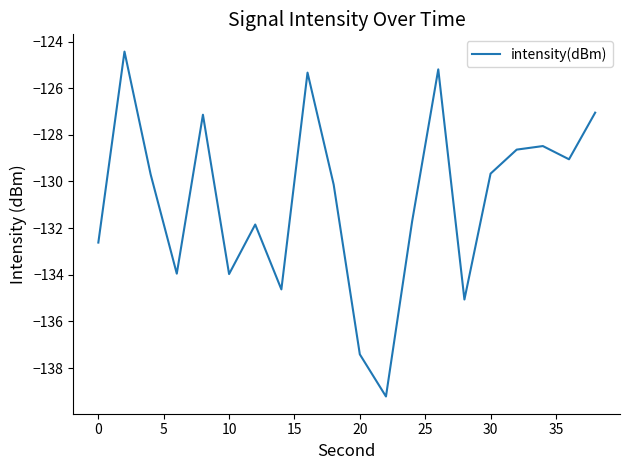

What is the difference between the maximum and minimum values?

14.8